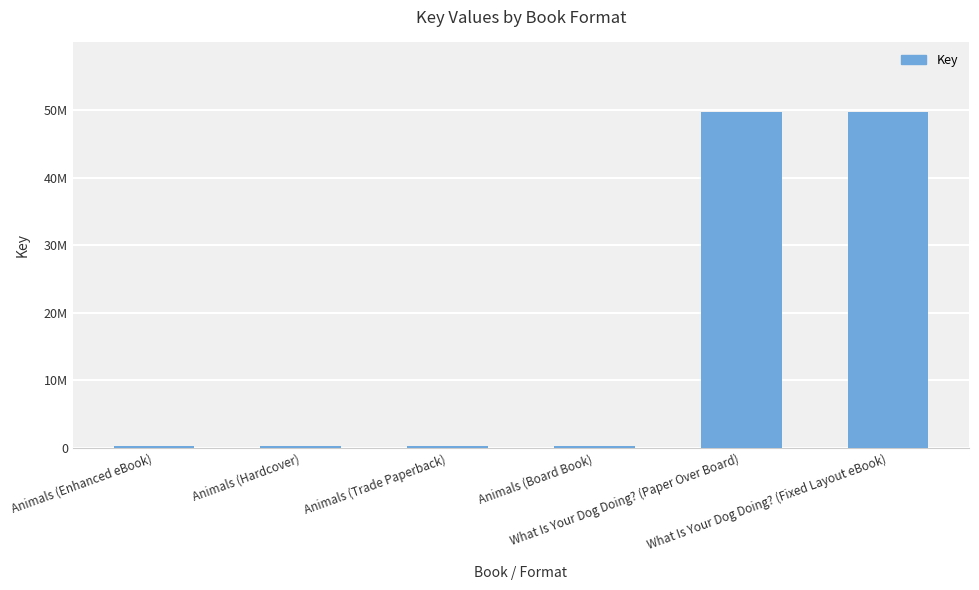

Is it true that the value at What Is Your Dog Doing? (Fixed Layout eBook) is 30931779?

False